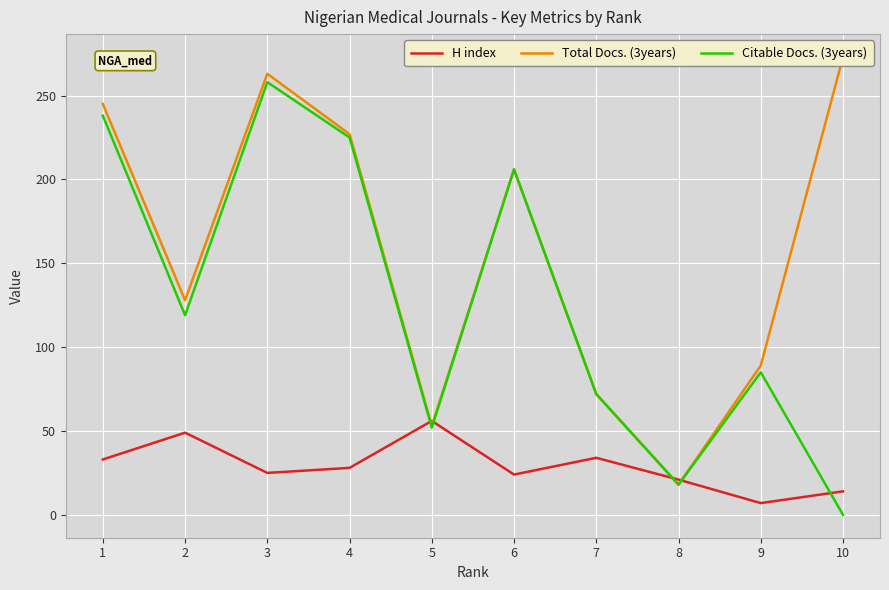

What is the sum of all Citable Docs. (3years) values?

1273